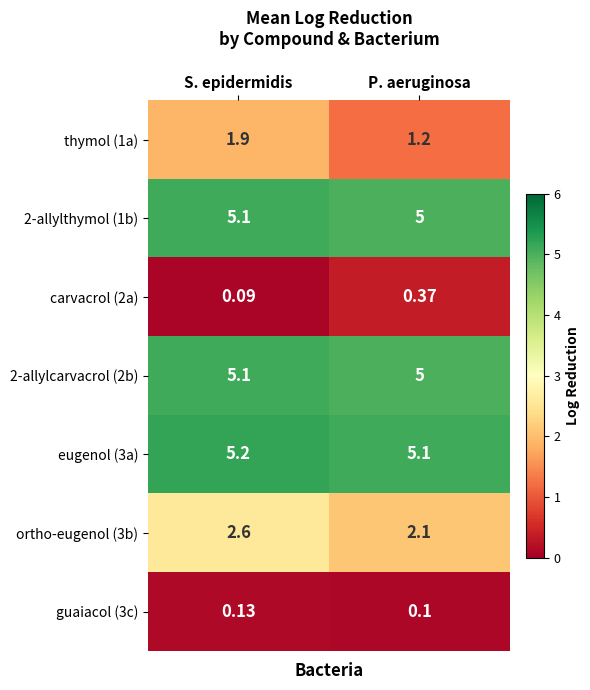

List the labels in order of carvacrol (2a) value, largest first.

P. aeruginosa, S. epidermidis